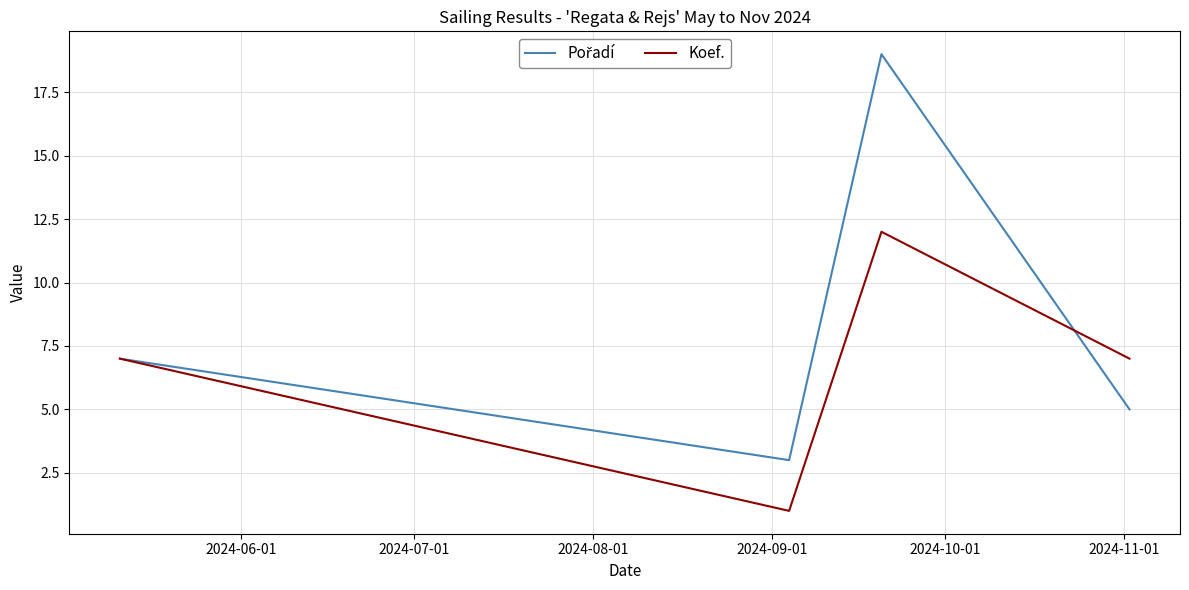

What is the greatest value displayed?

19